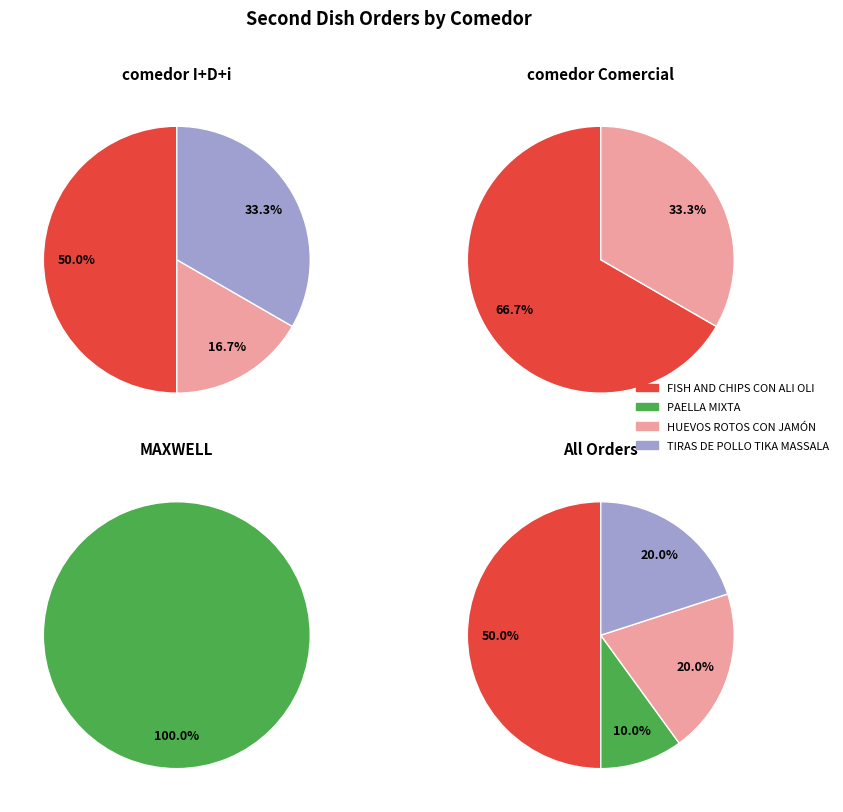

Is TIRAS DE POLLO TIKA MASSALA the majority of the pie?

No